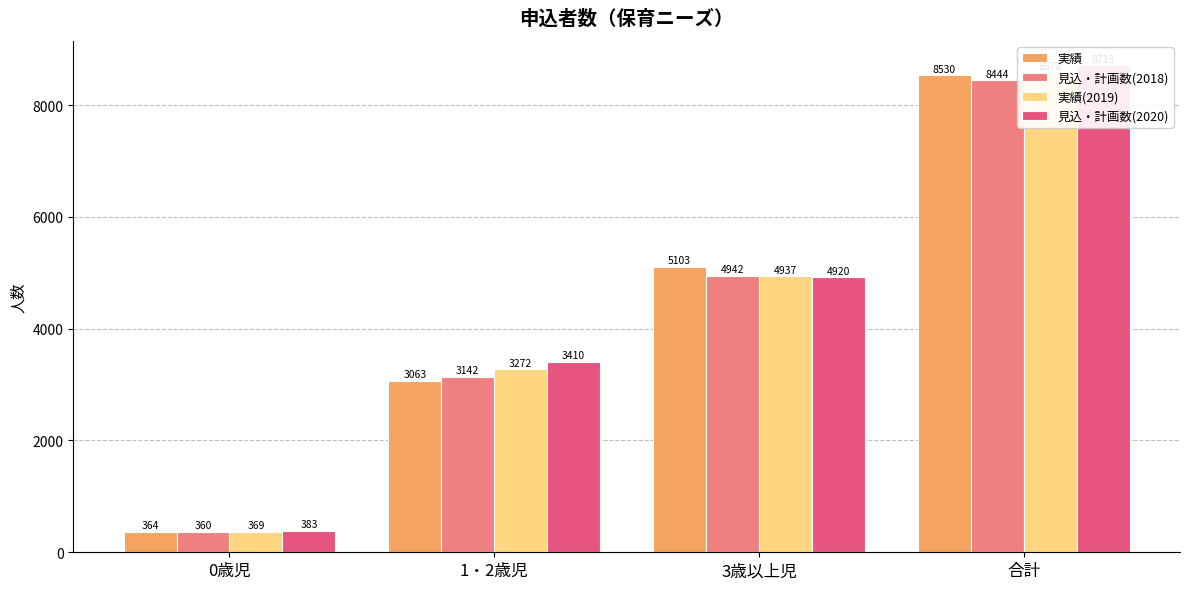

What is the label of the 4th bar from the left?

合計